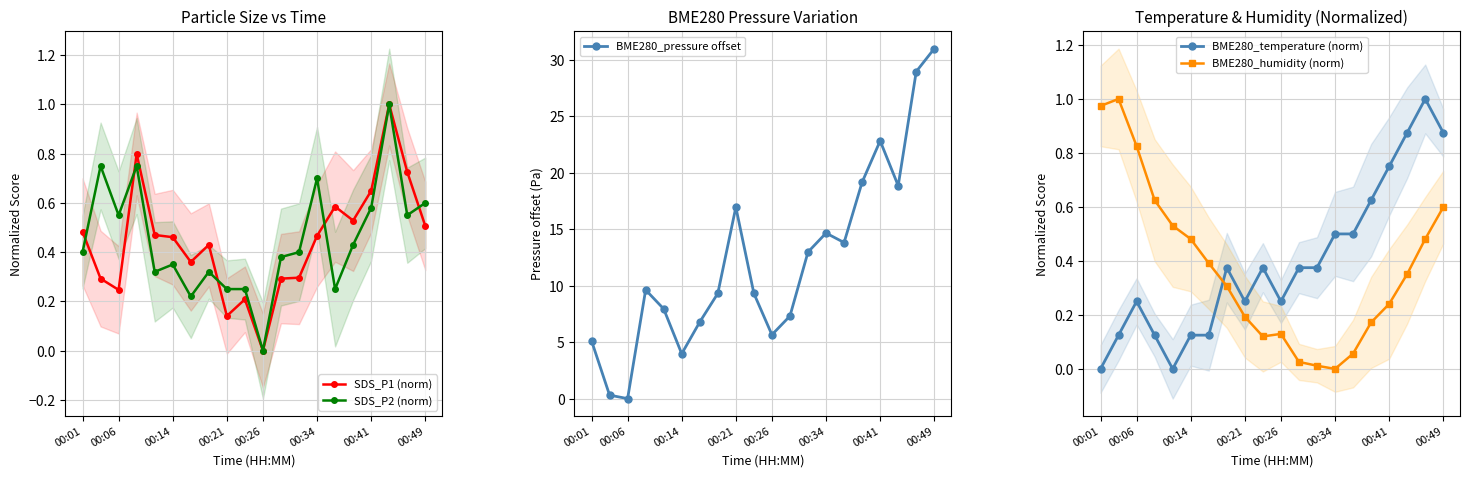

At which category does SDS_P2 (norm) reach its first local valley?

00:06